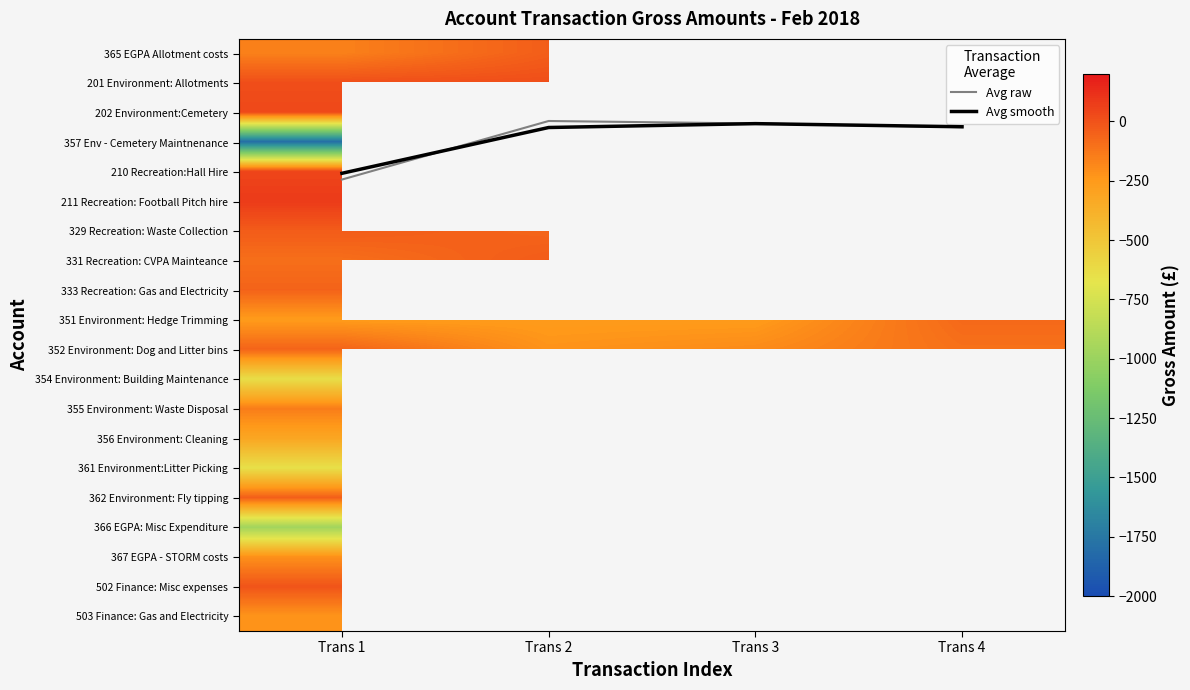

At how many categories does at least one series exceed -898?

4